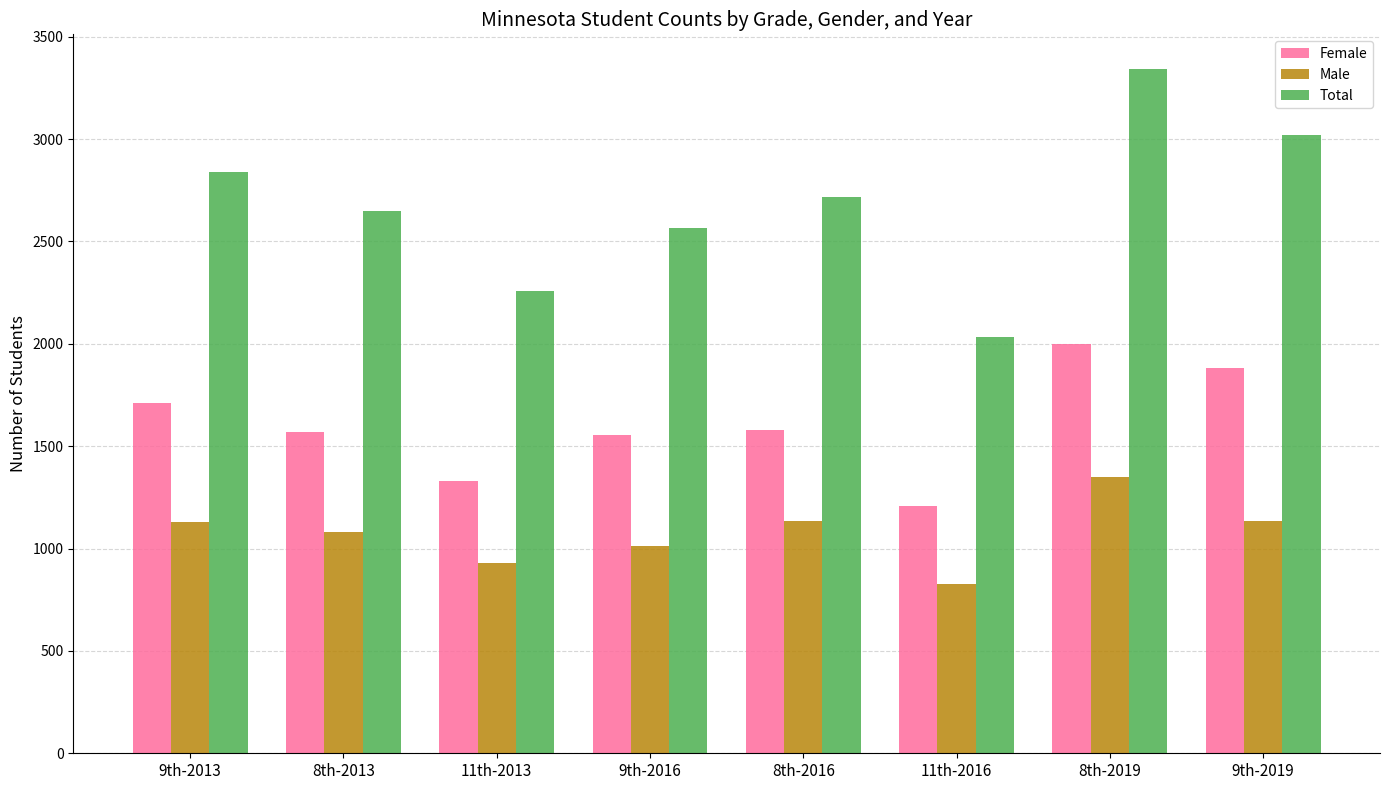

Read the Female value at 11th-2016, to the nearest 10.

1210